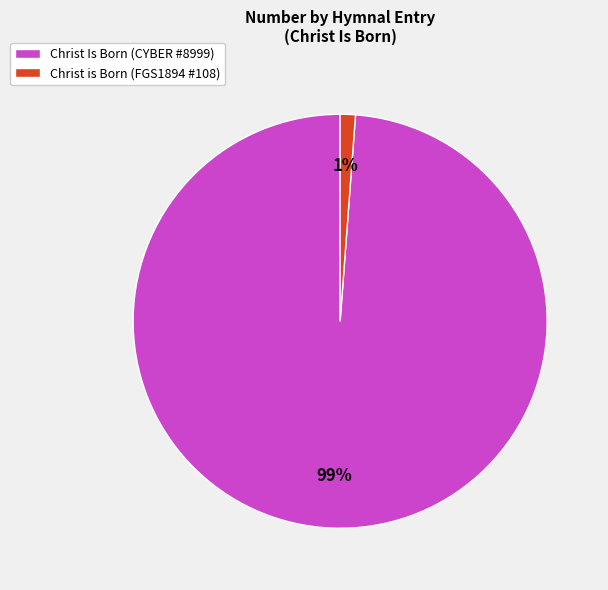

What percentage is the Christ Is Born (CYBER #8999) slice, to the nearest percent?

99%